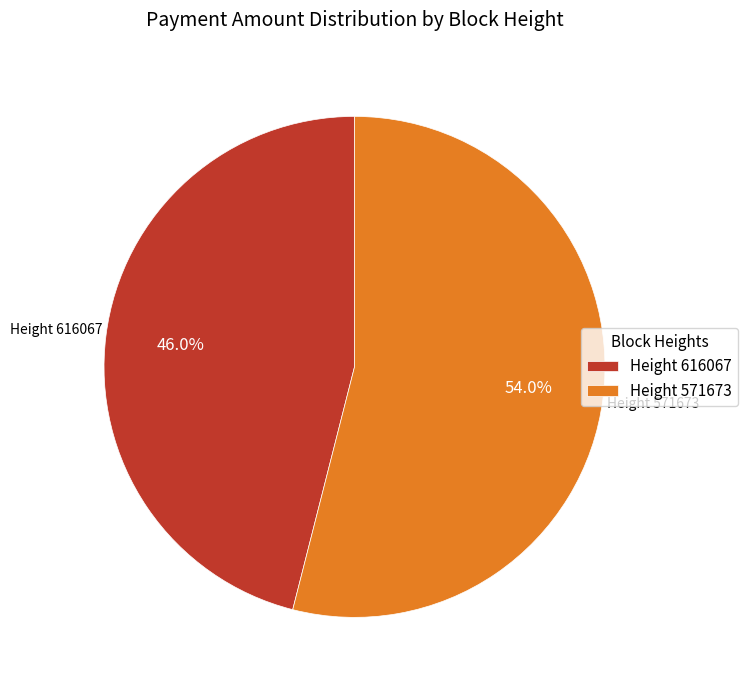

Which has a higher value, Height 571673 or Height 616067?

Height 571673